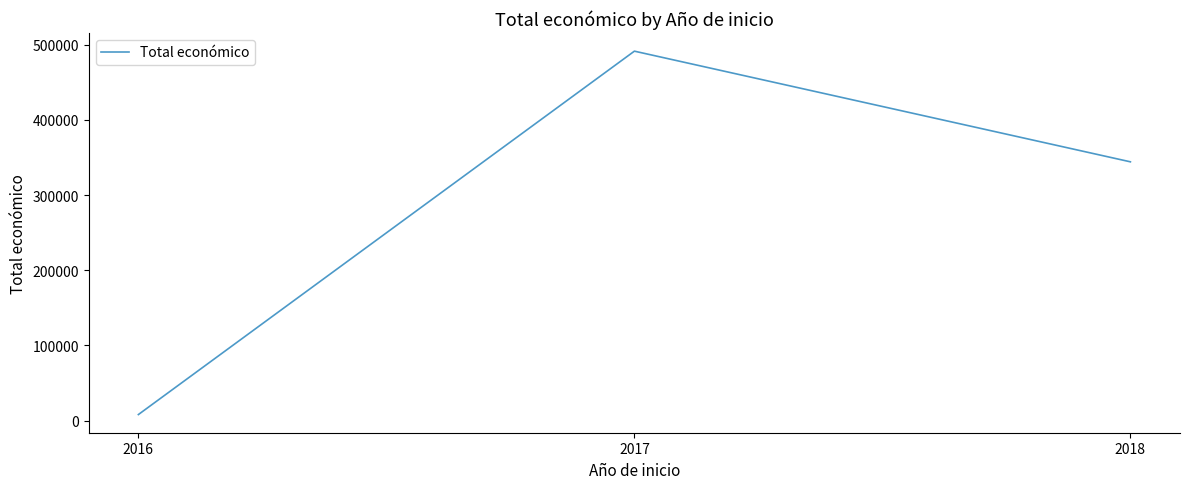

How many values are below 344243?

1